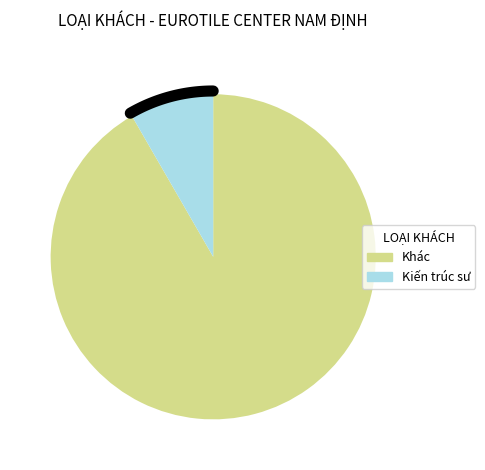

True or false: Khác accounts for 92% of the total.

True